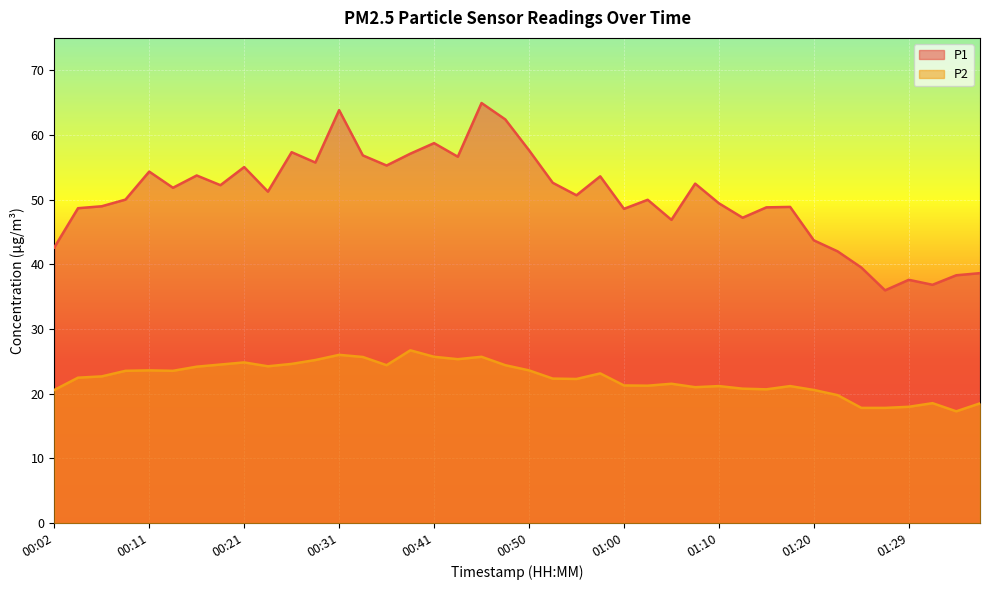

Is it true that P1 equals 56.6 at 00:43?

True